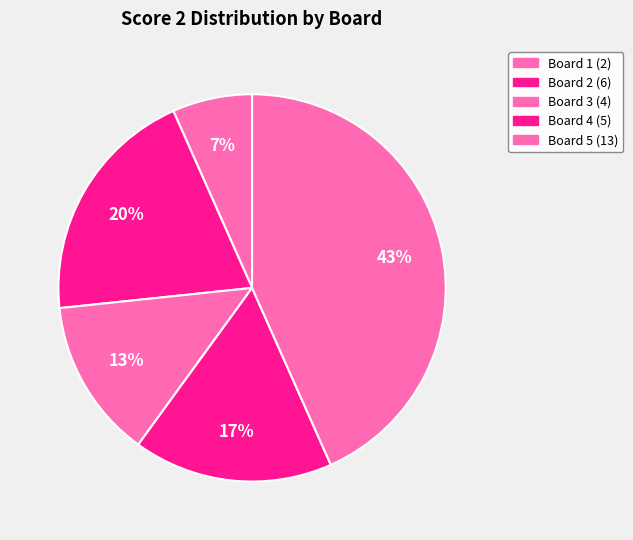

What is the largest slice in the pie chart?

Board 5